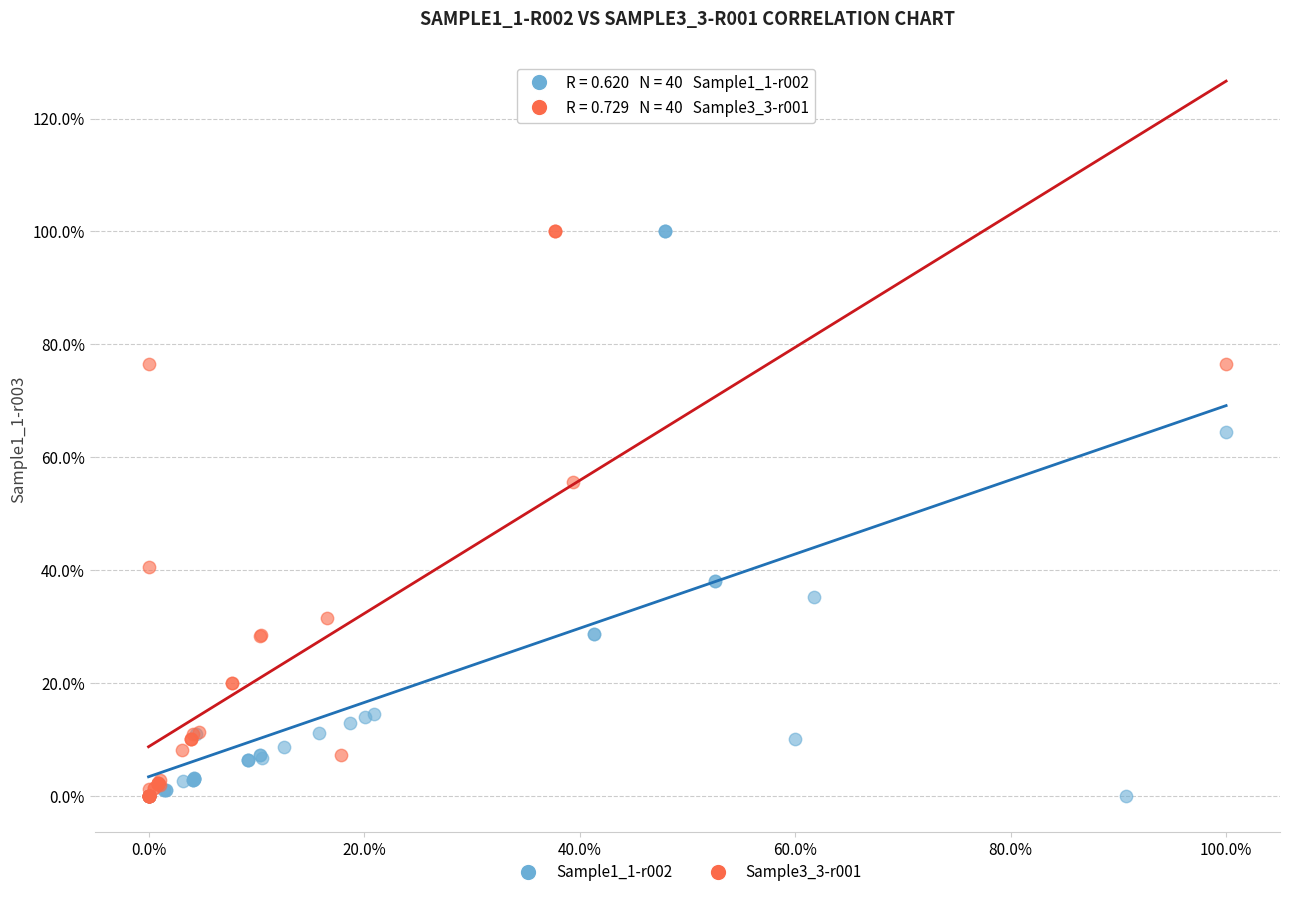

What are all the series names shown in the legend?

Sample1_1-r002, Sample3_3-r001